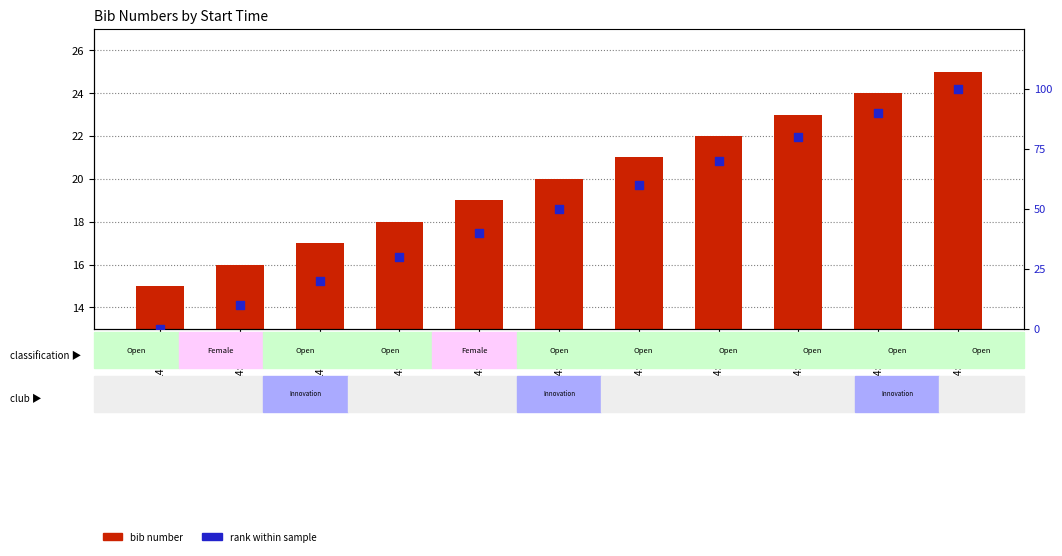

What is the total value across all series at 14:23:00?

103